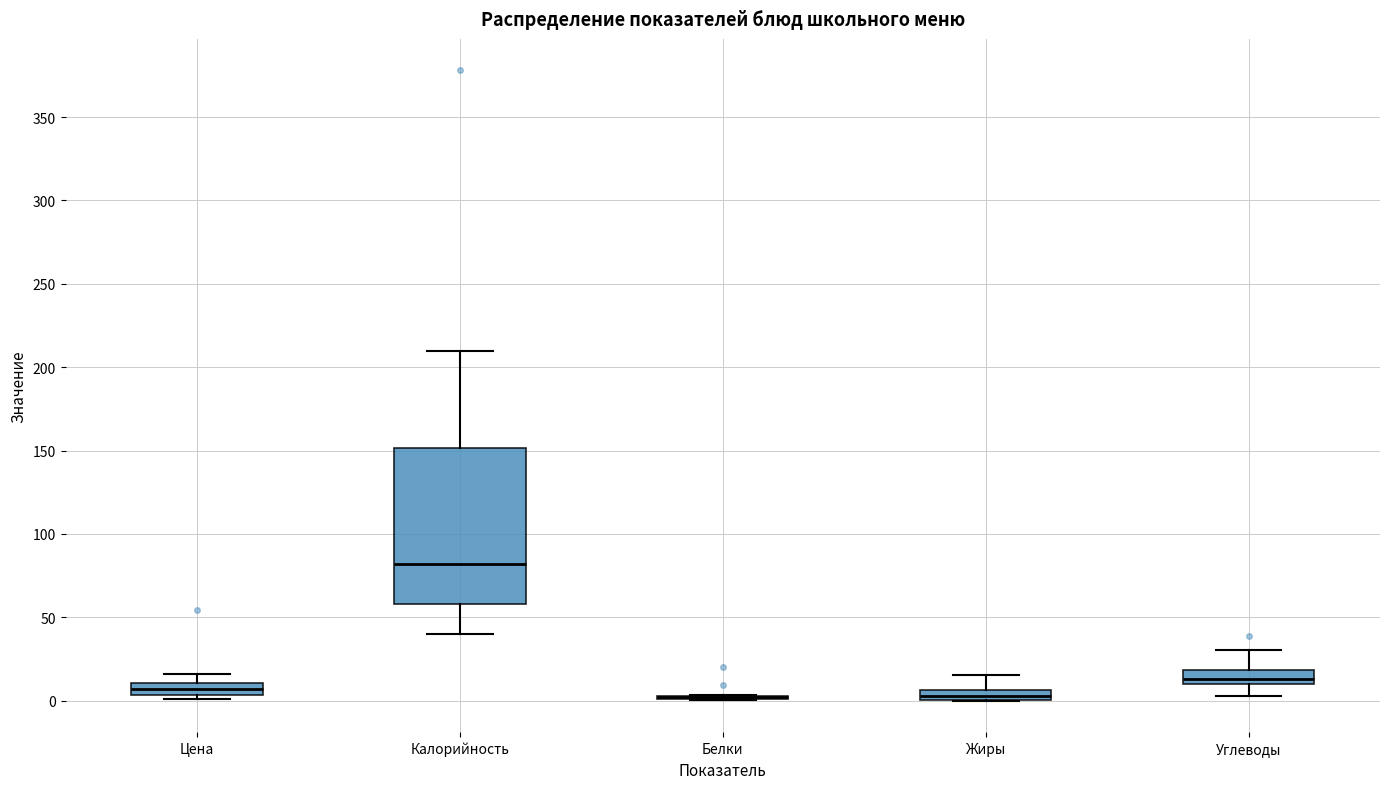

Which box is the tallest, from its lower edge to its upper edge?

Калорийность